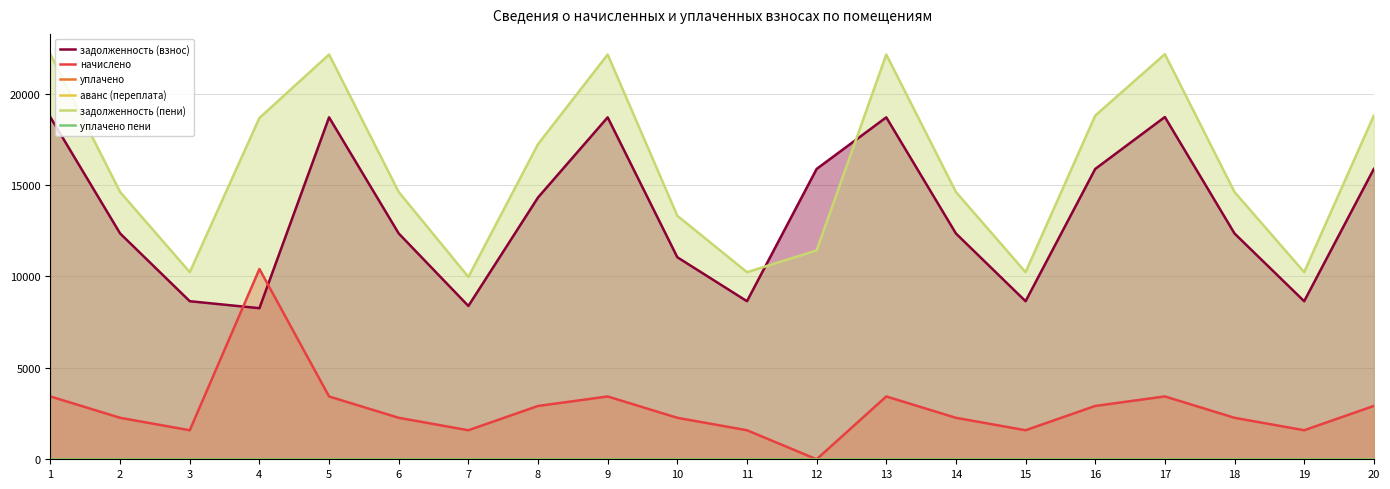

Is the value of начислено at 15 greater than the value of аванс (переплата) at 9?

Yes